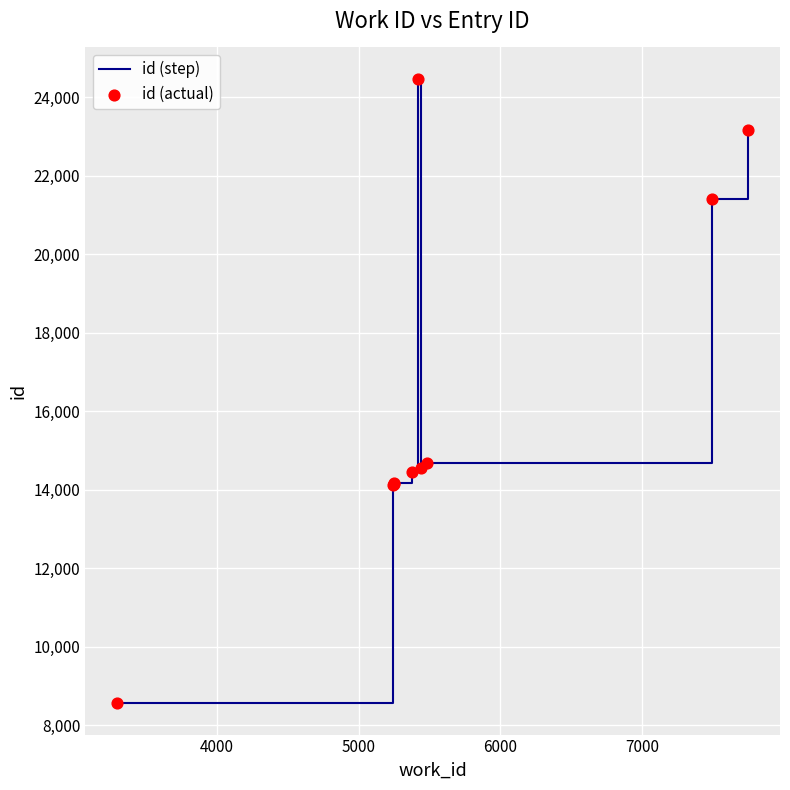

Is the value of id (actual) at 5000 greater than the value of id (step) at 8000?

No